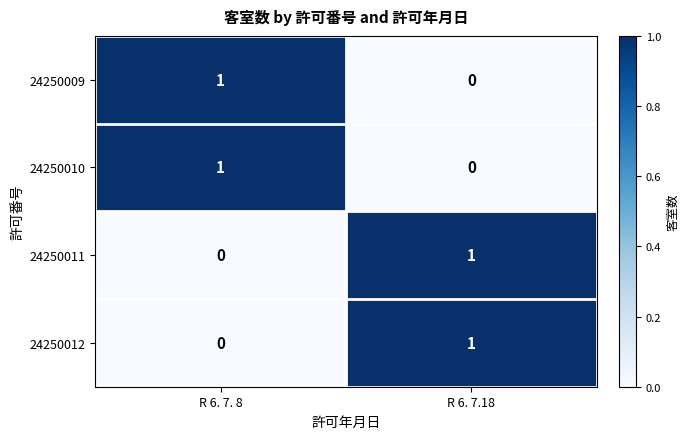

Is it true that 24250010 equals 0 at R 6. 7. 8?

False